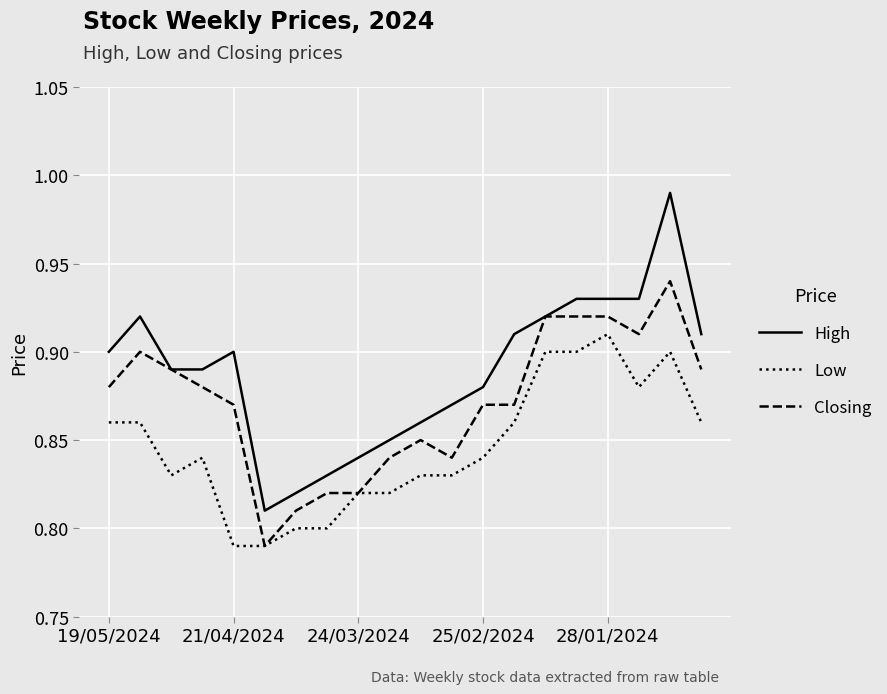

List the series in order of their overall mean, highest first.

High, Closing, Low